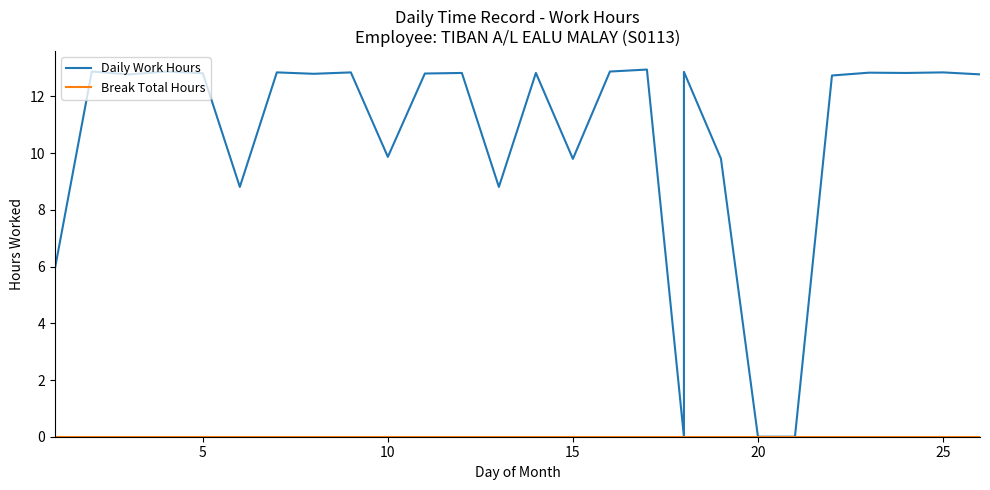

At how many categories does at least one series exceed 5?

24